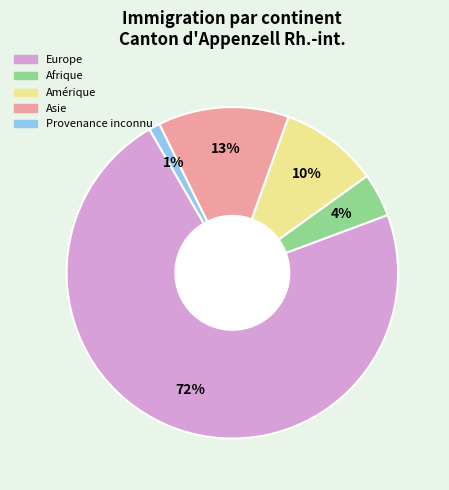

To the nearest percent, what portion does Provenance inconnu represent?

1%